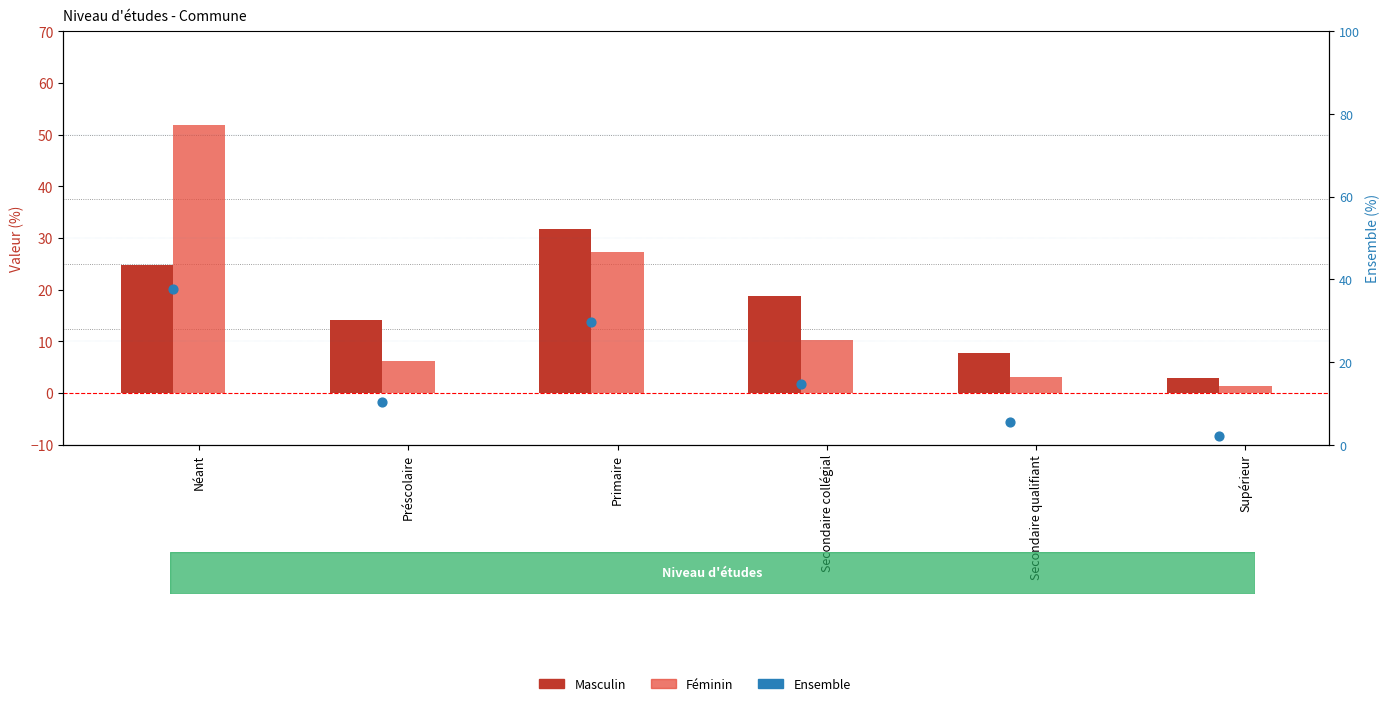

At how many categories does at least one series exceed 33?

1